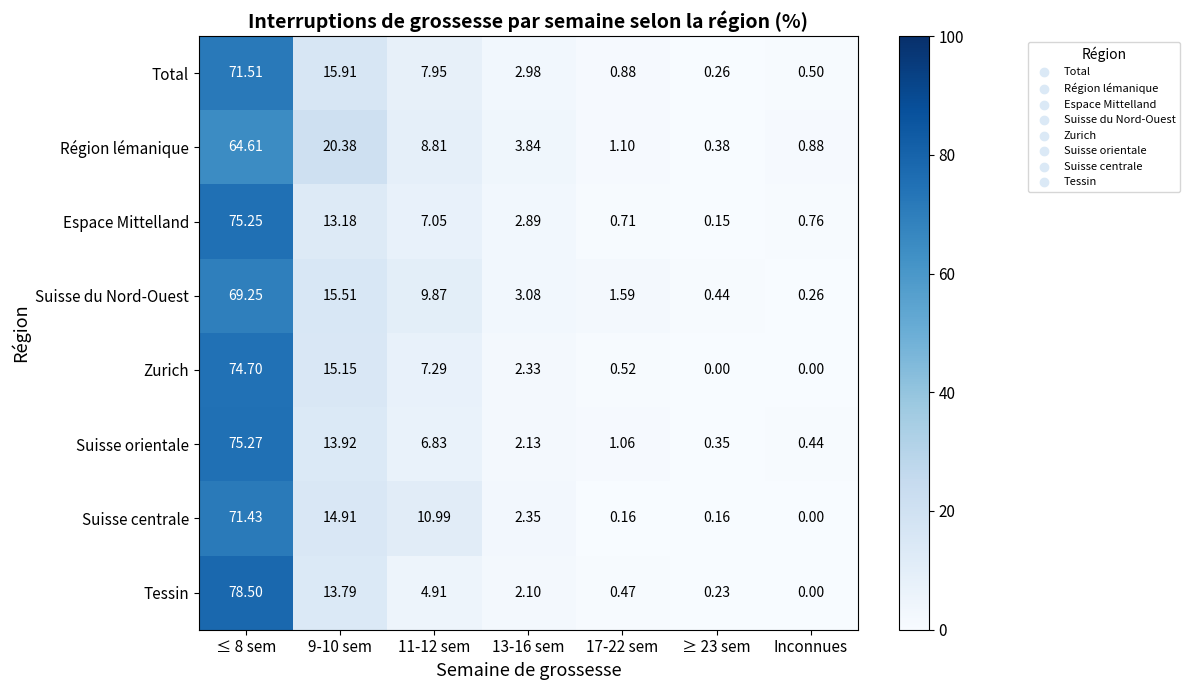

Rank the series at ≥ 23 sem from lowest to highest value.

Zurich, Espace Mittelland, Suisse centrale, Tessin, Total, Suisse orientale, Région lémanique, Suisse du Nord-Ouest